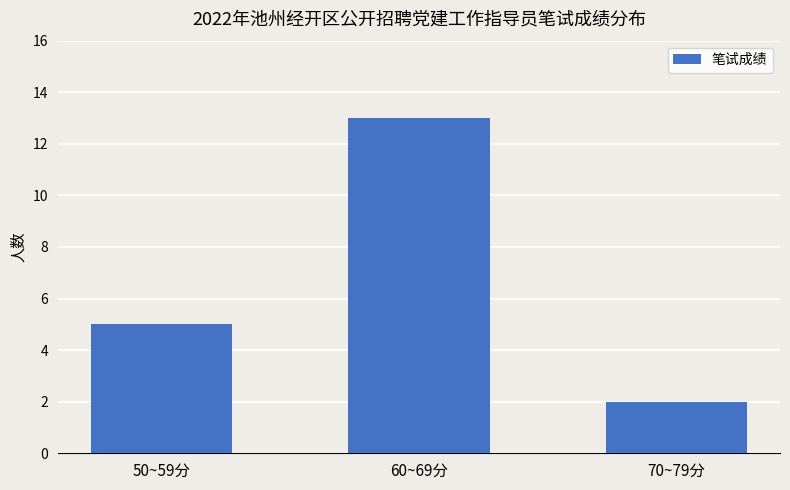

Approximately how many times larger is the value at 60~69分 compared to 70~79分?

6.5